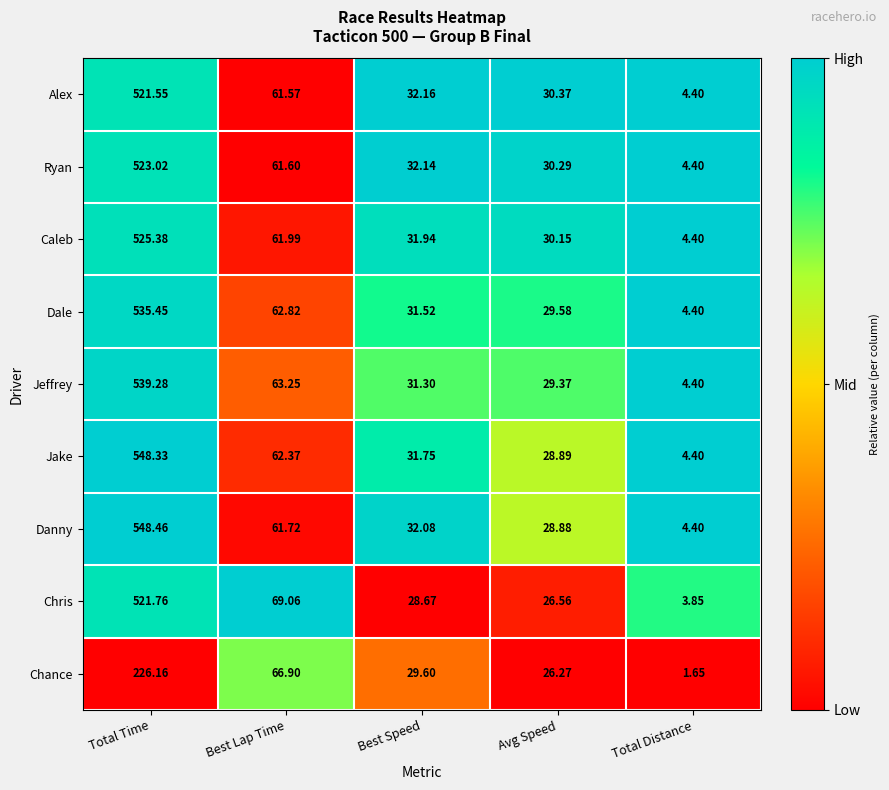

At which label is Ryan closest to 263?

Best Lap Time